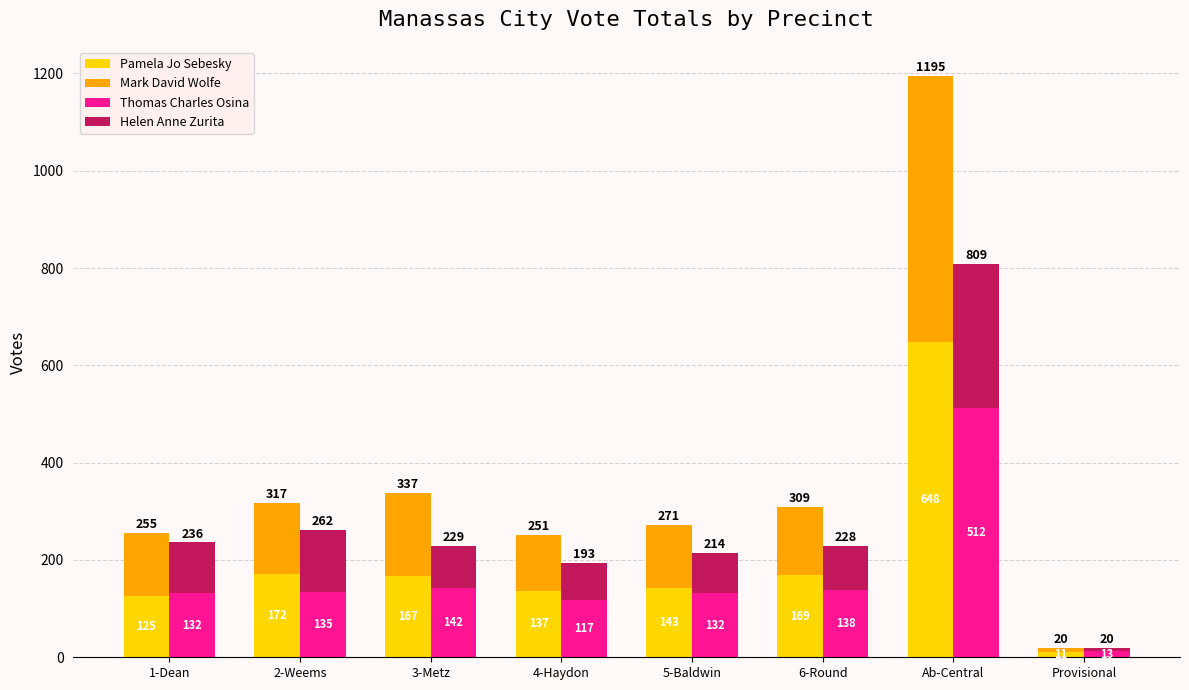

The Mark David Wolfe series shows 35 at 1-Dean. True or false?

False